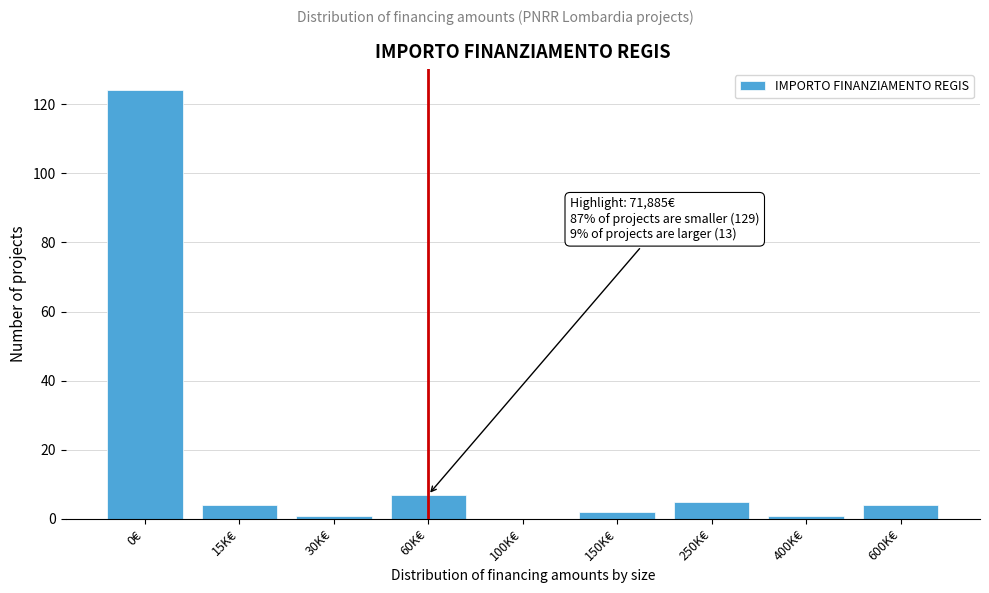

Reading right to left, what are all the values shown in this chart?

600K€=4	400K€=1	250K€=5	150K€=2	100K€=0	60K€=7	30K€=1	15K€=4	0€=124